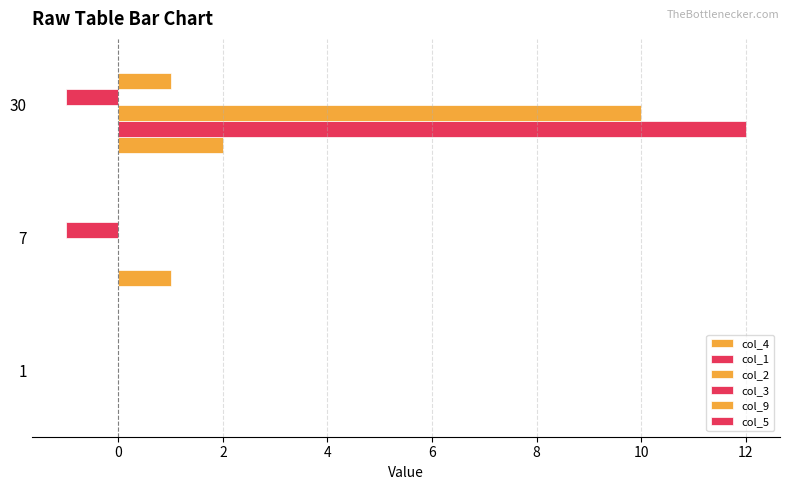

What is the sum of all col_2 values?

10.0